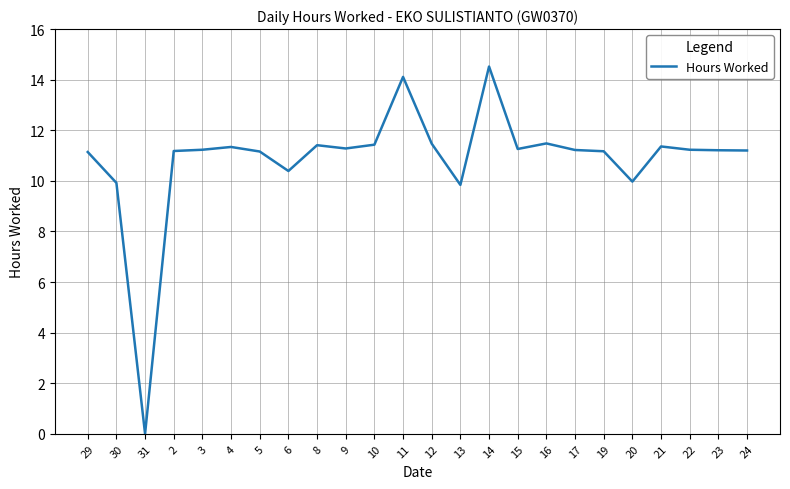

The chart shows a value of 16.6 at 12. True or false?

False